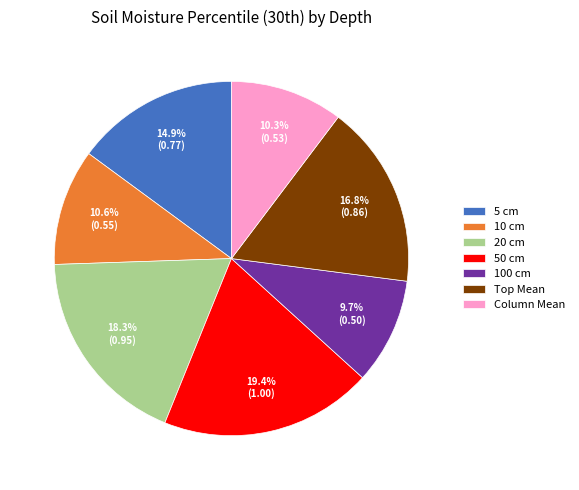

The 50 cm slice represents 34% of the pie. True or false?

False